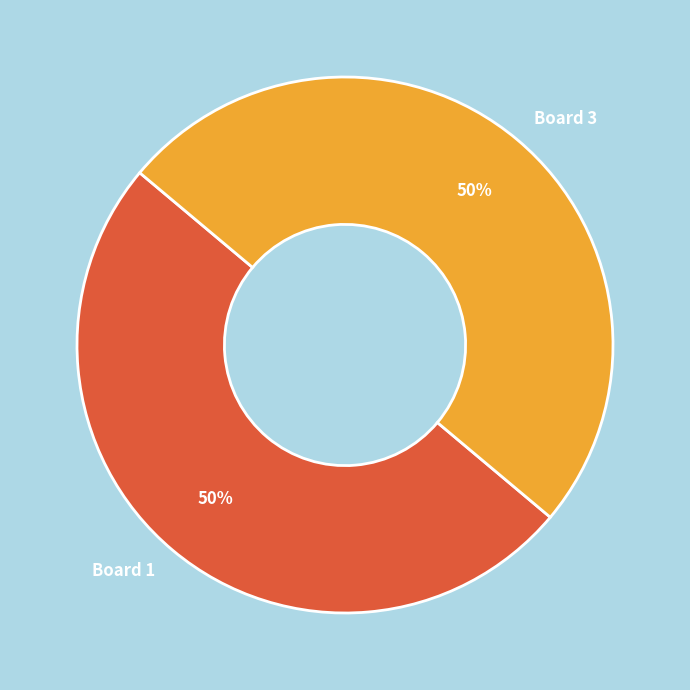

To the nearest percent, what is the average slice percentage?

50%